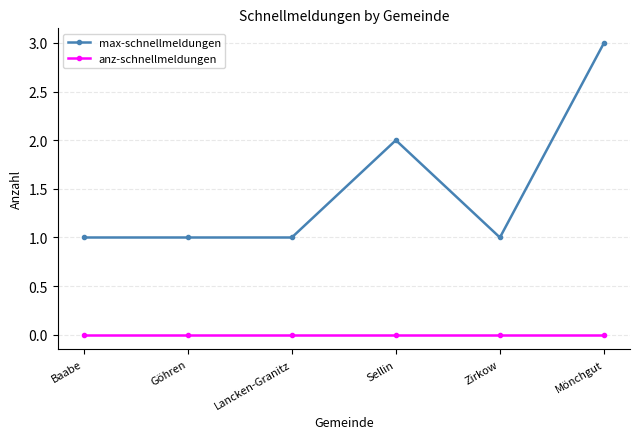

Between Sellin and Mönchgut, which series saw the biggest shift?

max-schnellmeldungen